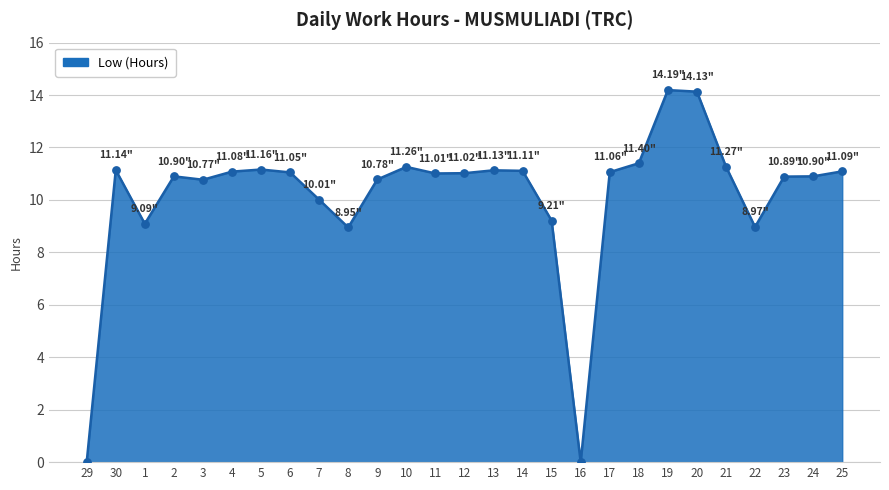

What is the change in value from 29 to 18?

+11.4